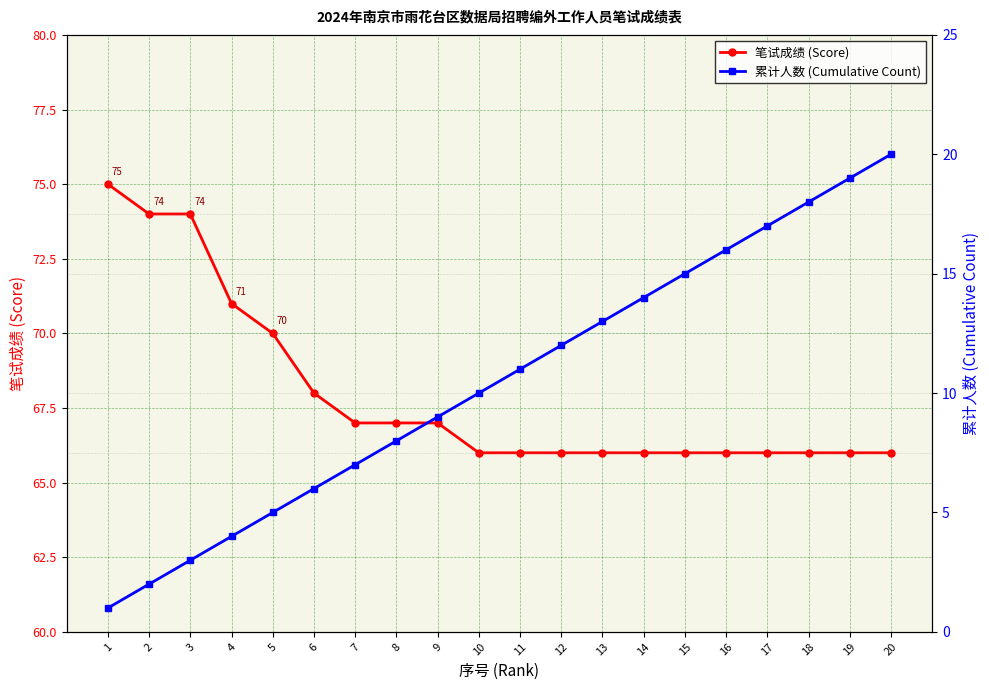

What is the spread (max minus min) of values at 3?

71